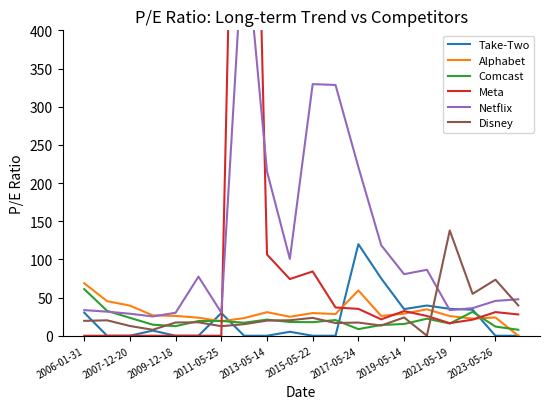

The value of Take-Two at 2017-05-24 is 119.9. True or false?

True